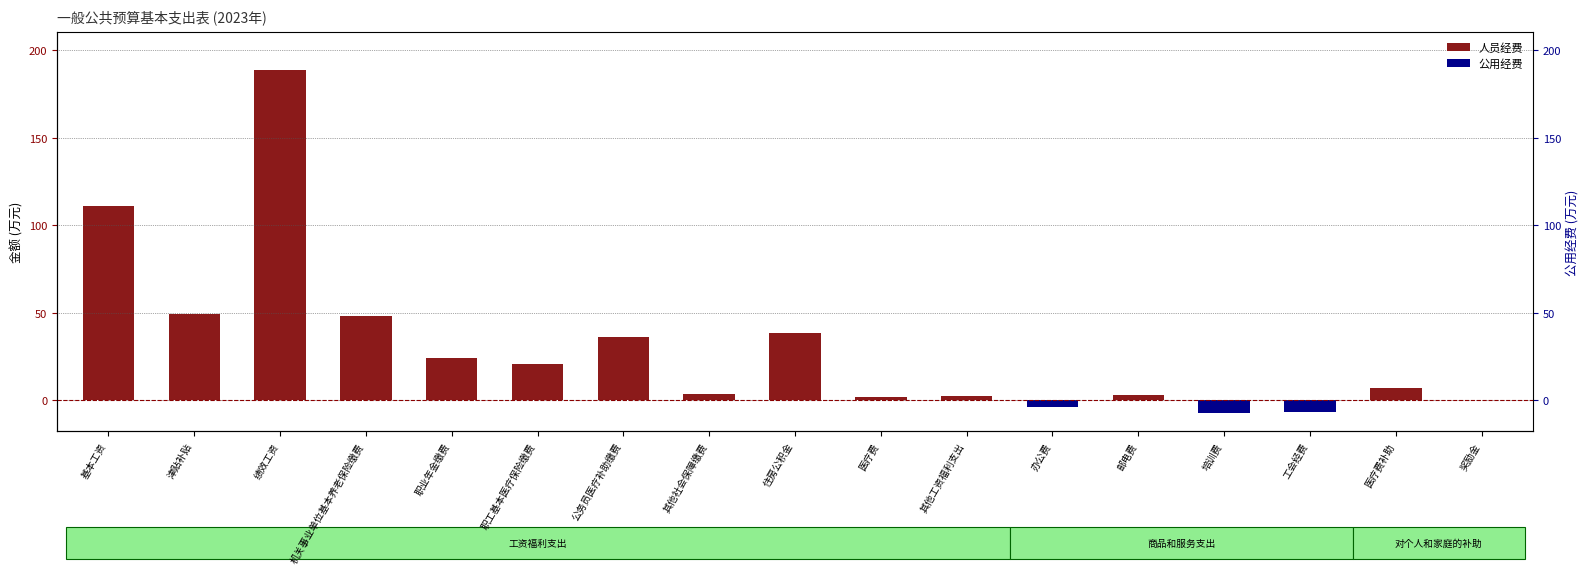

List the labels in order of 公用经费 value, smallest first.

培训费, 工会经费, 办公费, 基本工资, 津贴补贴, 绩效工资, 机关事业单位基本养老保险缴费, 职业年金缴费, 职工基本医疗保险缴费, 公务员医疗补助缴费, 其他社会保障缴费, 住房公积金, 医疗费, 其他工资福利支出, 邮电费, 医疗费补助, 奖励金